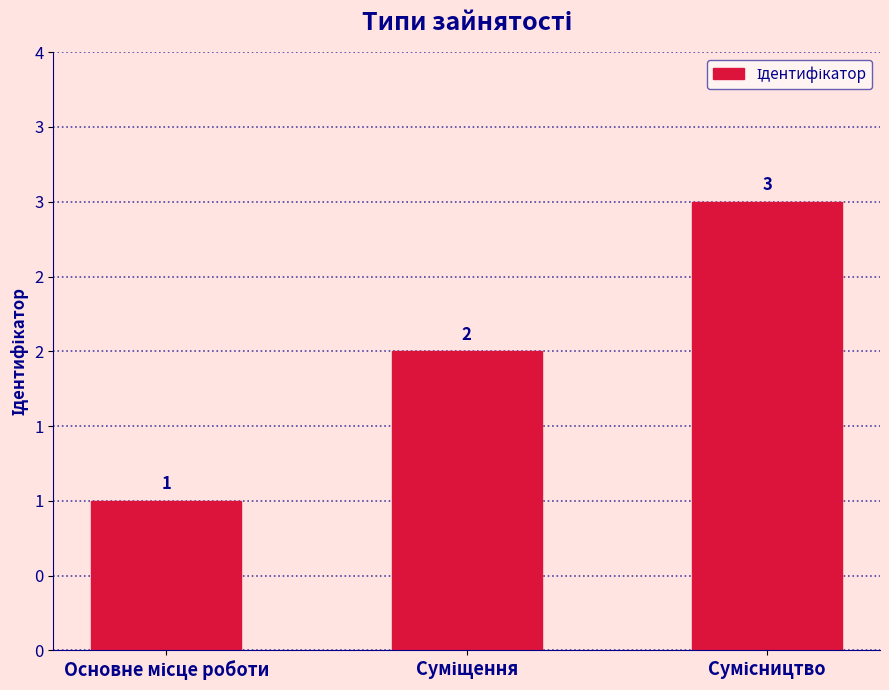

Rank the categories by value from lowest to highest.

Основне місце роботи, Суміщення, Сумісництво